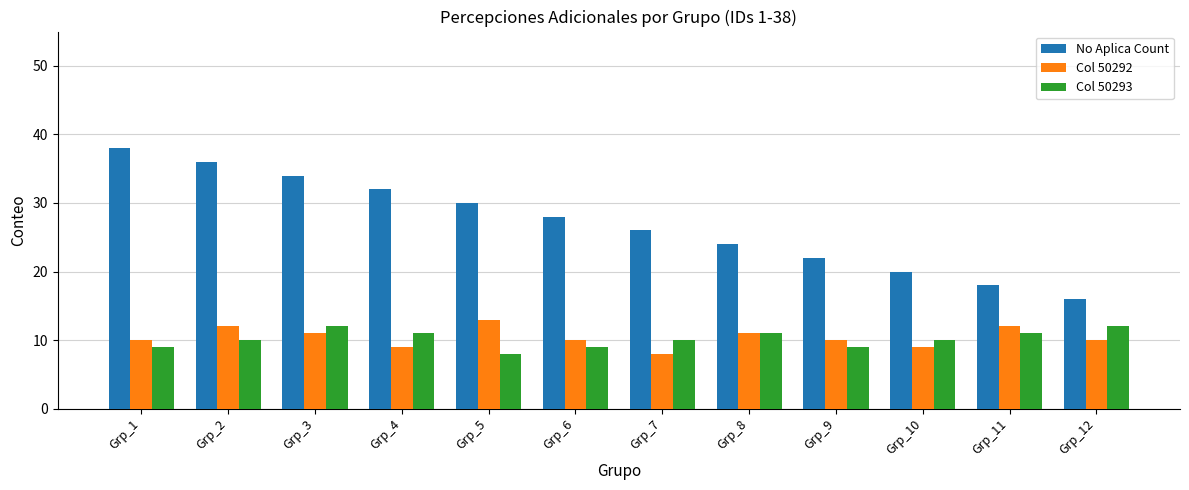

What is the value of the No Aplica Count bar at the 9th from the left?

22